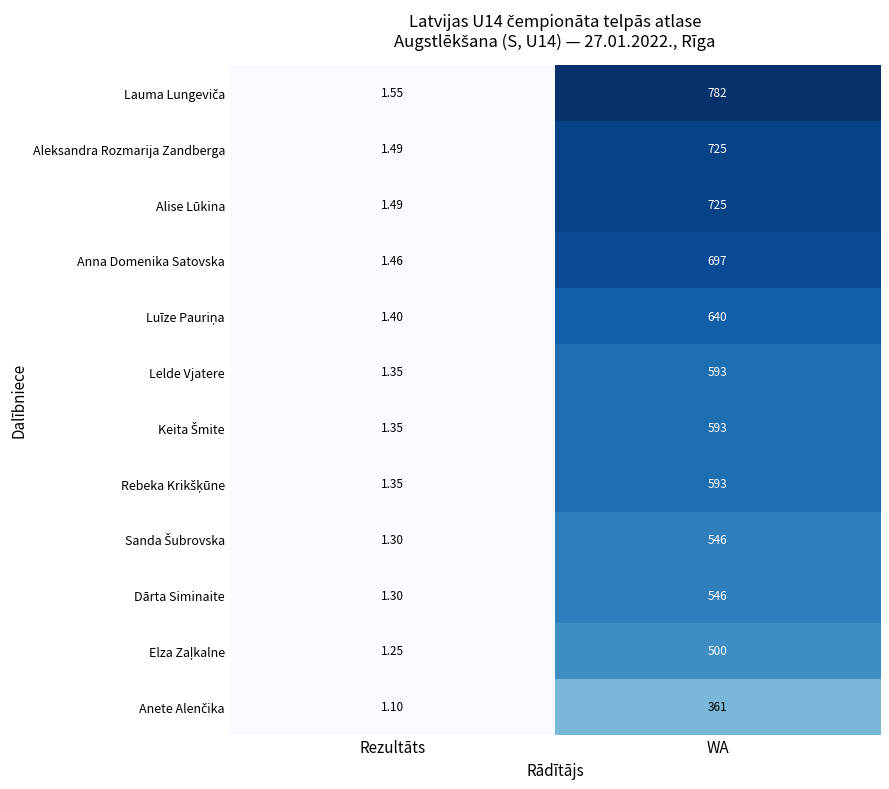

At which category is the sum across all series the highest?

WA